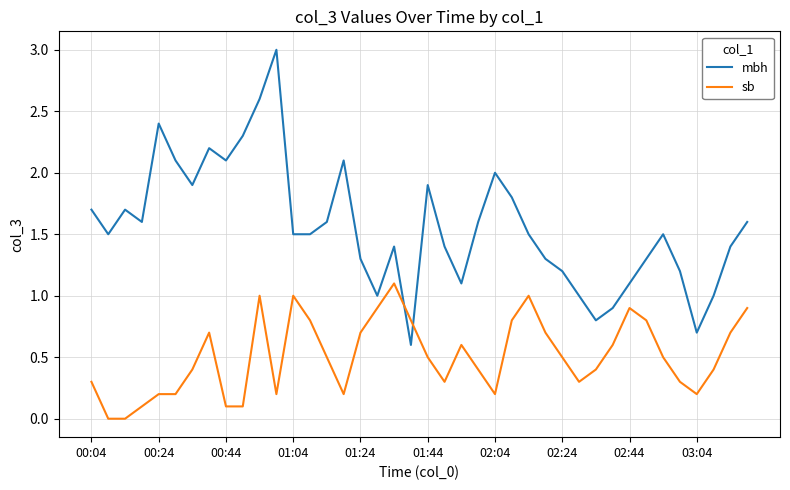

Which series has the widest spread of values?

mbh